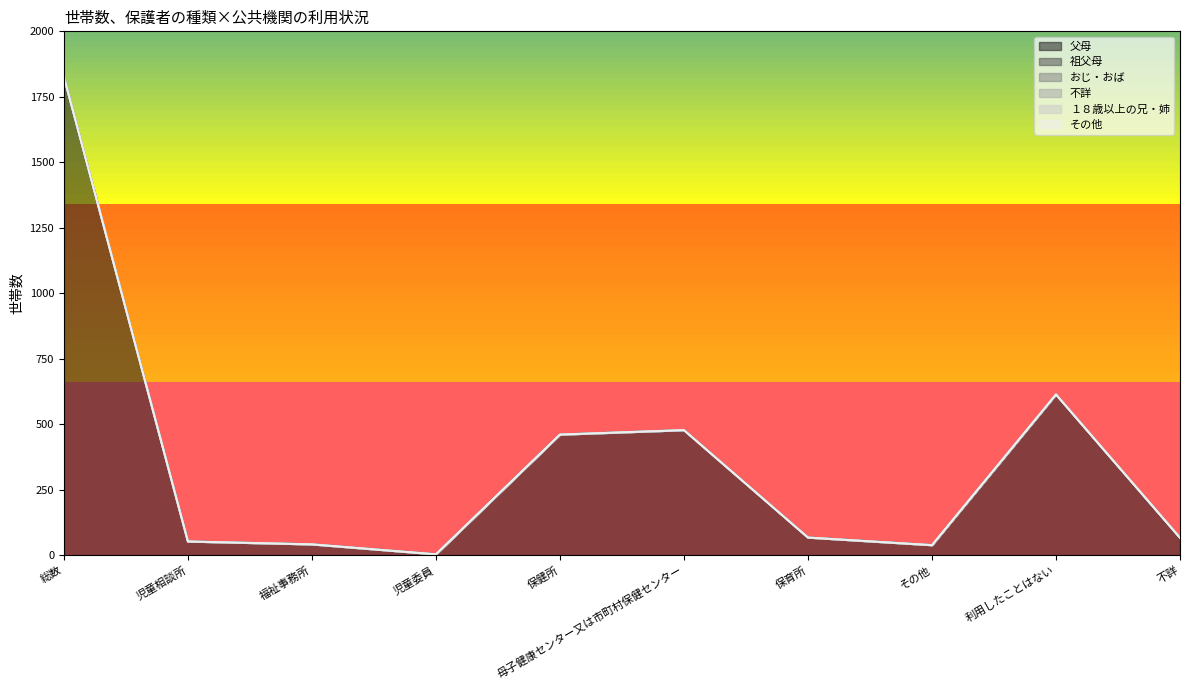

Where does the 父母 series first go above 68?

総数